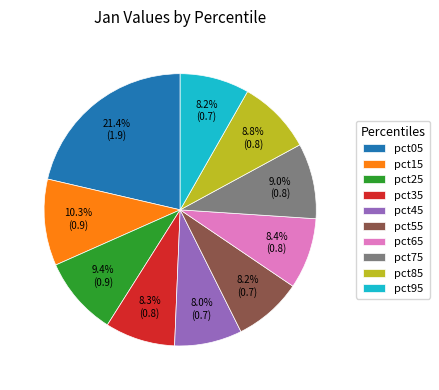

Which slice is the largest?

pct05